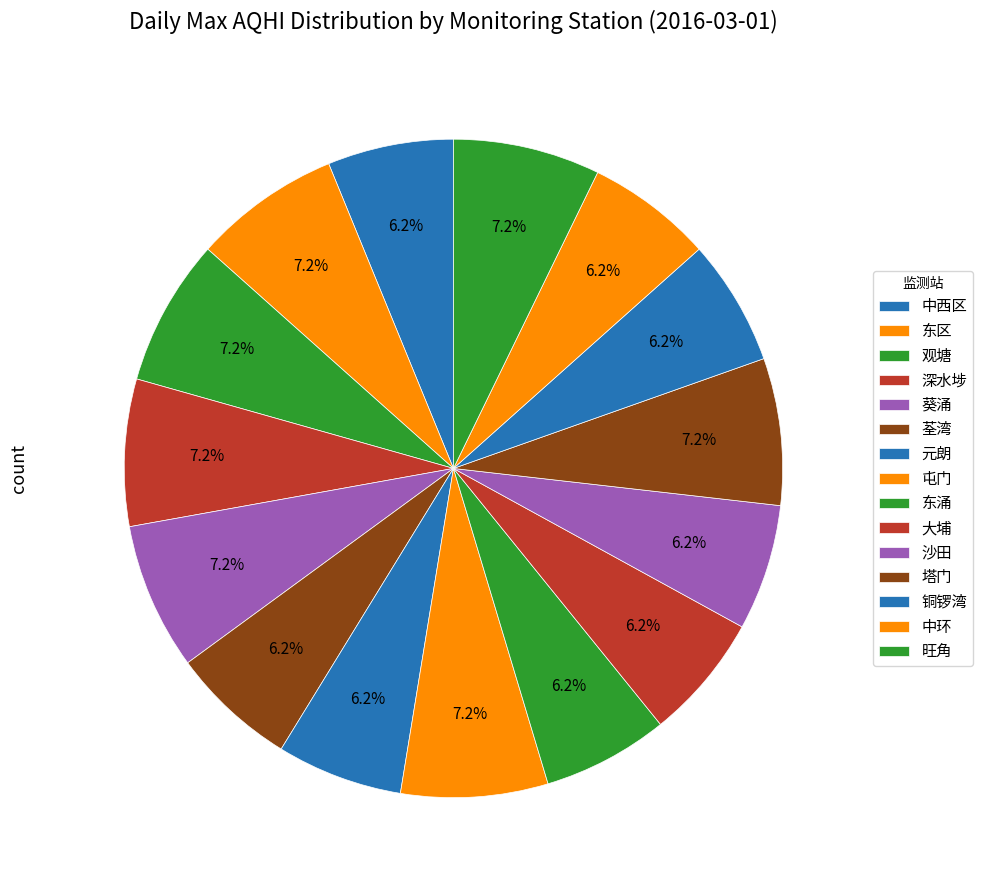

Count the number of slices in the pie.

15